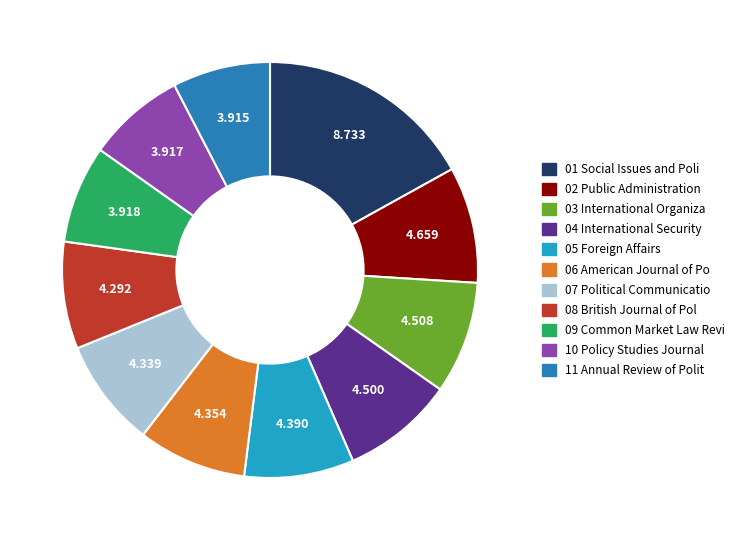

Is there any slice that represents more than half of the pie?

No